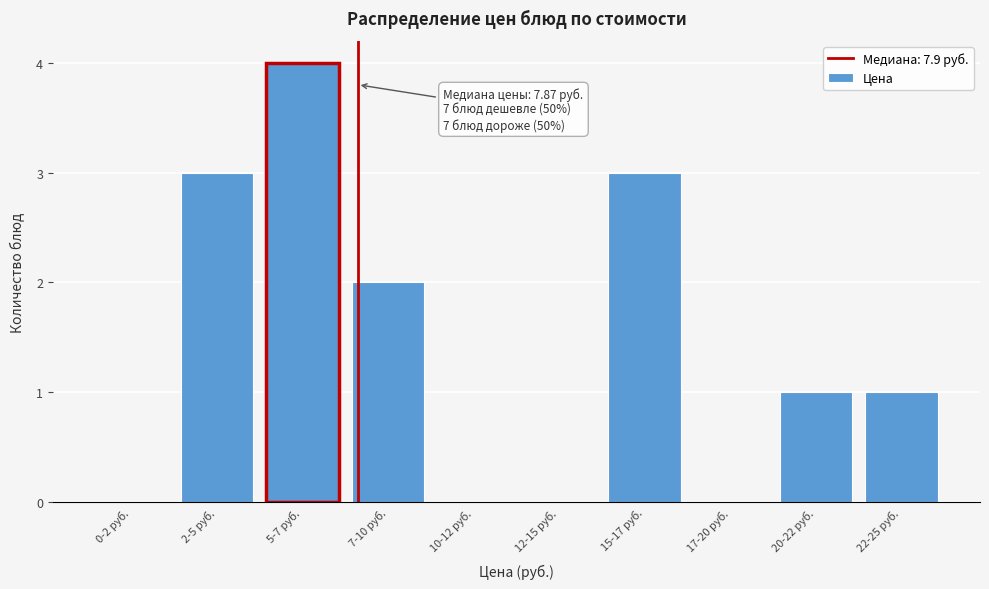

Reading left to right, list all the values displayed in this chart.

0-2 руб.=0	2-5 руб.=3	5-7 руб.=4	7-10 руб.=2	10-12 руб.=0	12-15 руб.=0	15-17 руб.=3	17-20 руб.=0	20-22 руб.=1	22-25 руб.=1